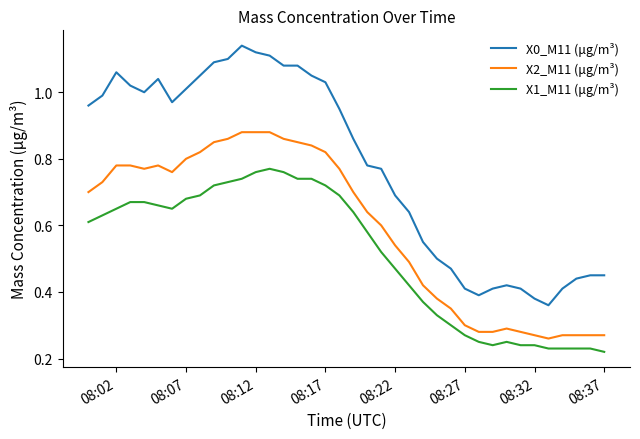

True or false: X0_M11 (μg/m³) and X1_M11 (μg/m³) intersect in this chart.

False